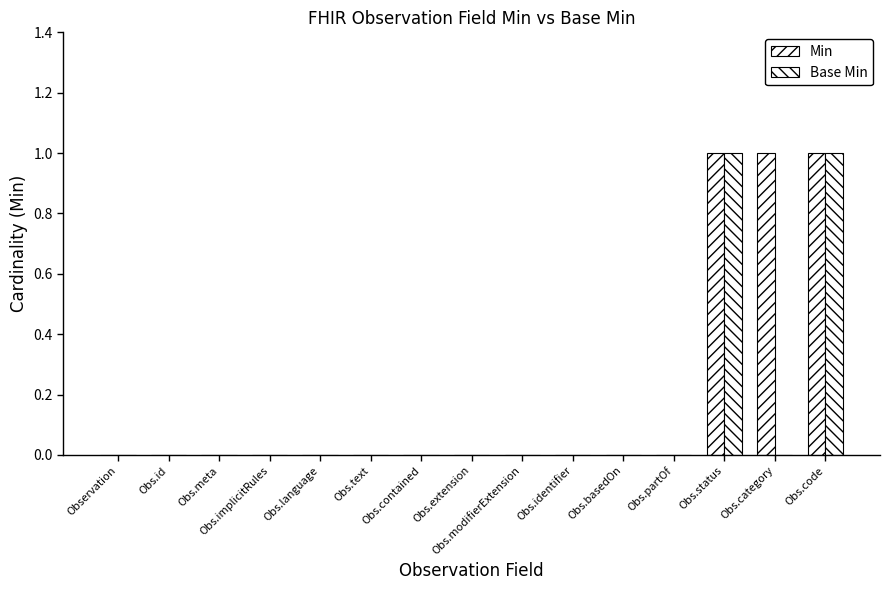

How many series are shown in this chart?

2